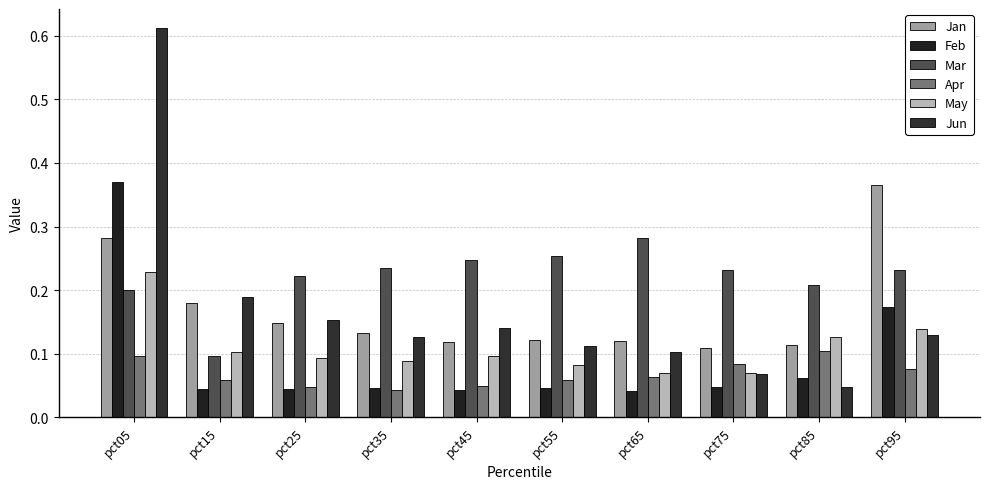

What are all the series names shown in the legend?

Jan, Feb, Mar, Apr, May, Jun